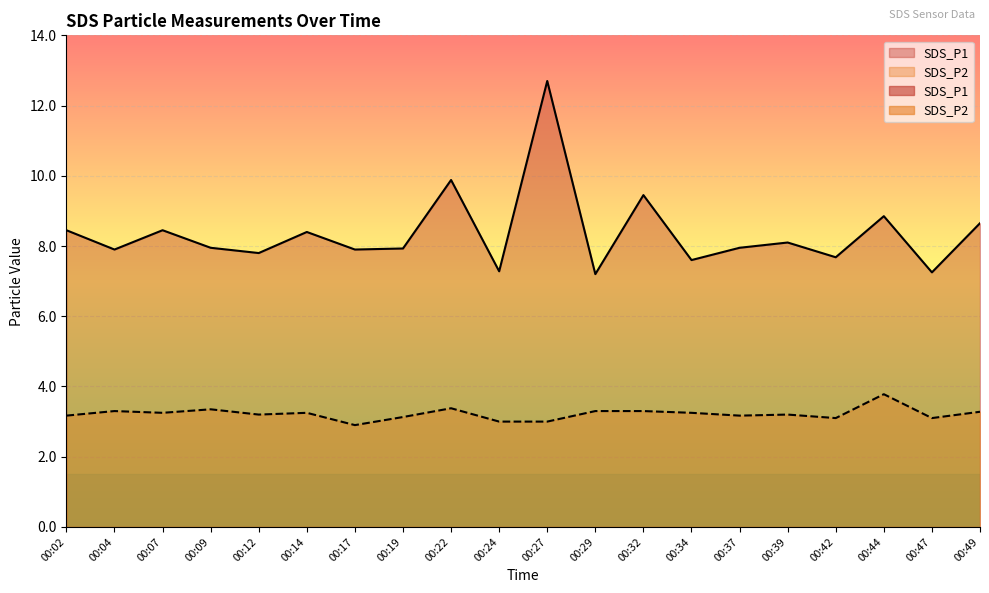

Reading left to right, what are all the values shown in this chart?

SDS_P1: 00:02=8.4	00:04=7.9	00:07=8.4	00:09=8.0	00:12=7.8	00:14=8.4	00:17=7.9	00:19=7.9	00:22=9.9	00:24=7.3	00:27=12.7	00:29=7.2	00:32=9.4	00:34=7.6	00:37=8.0	00:39=8.1	00:42=7.7	00:44=8.8	00:47=7.2	00:49=8.7
SDS_P2: 00:02=3.2	00:04=3.3	00:07=3.2	00:09=3.4	00:12=3.2	00:14=3.2	00:17=2.9	00:19=3.1	00:22=3.4	00:24=3.0	00:27=3.0	00:29=3.3	00:32=3.3	00:34=3.2	00:37=3.2	00:39=3.2	00:42=3.1	00:44=3.8	00:47=3.1	00:49=3.3